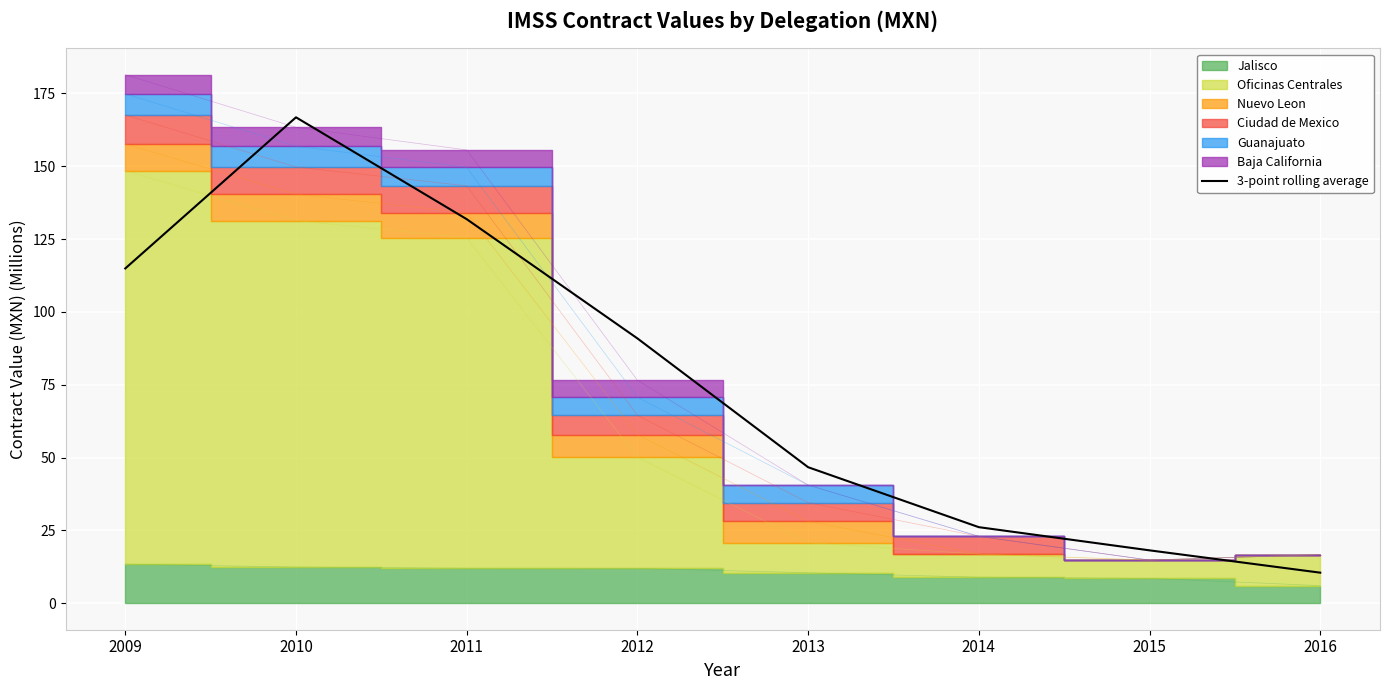

Approximately how many times larger is the value at 2016 compared to 2015?

0.6